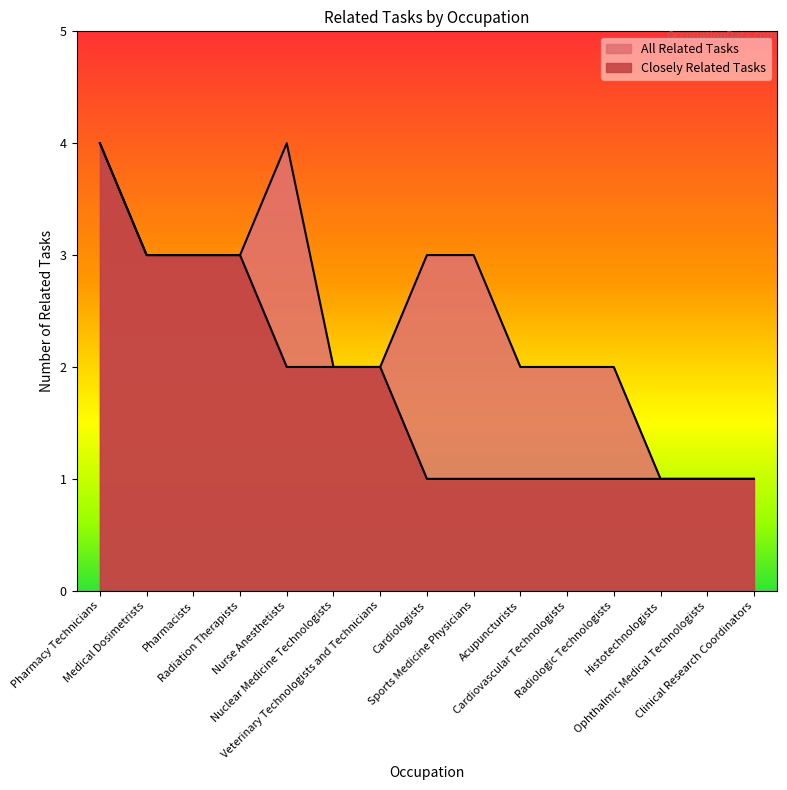

What is the label of the 13th point from the left?

Histotechnologists